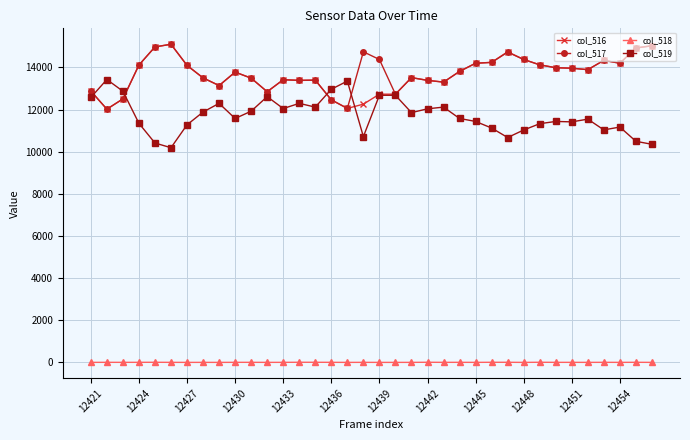

At how many categories does at least one series exceed 5921?

36